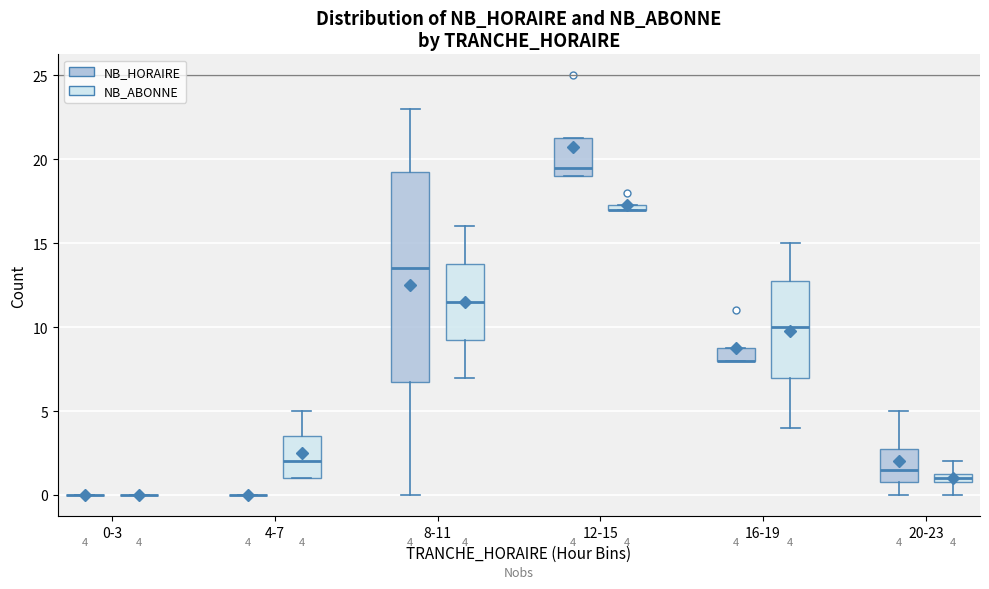

Which box is the tallest, from its lower edge to its upper edge?

8-11 (NB_HORAIRE)